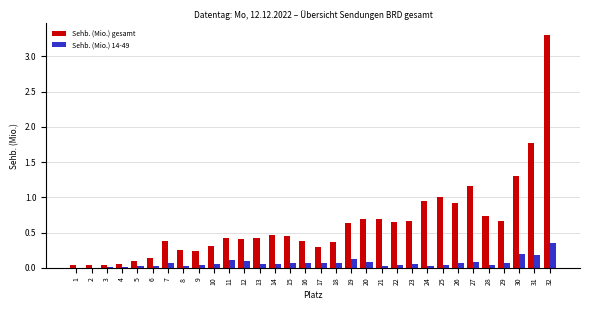

Which series has the largest total across all categories?

Sehb. (Mio.) gesamt